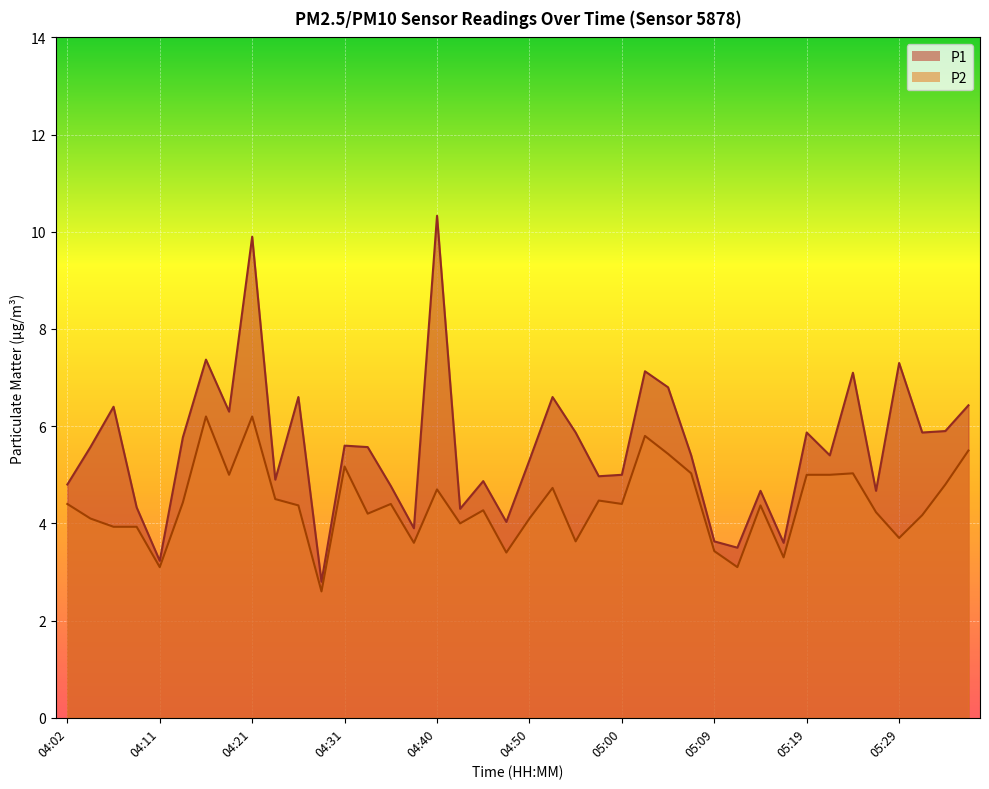

The P1 series shows 3.9 at 04:38. True or false?

True